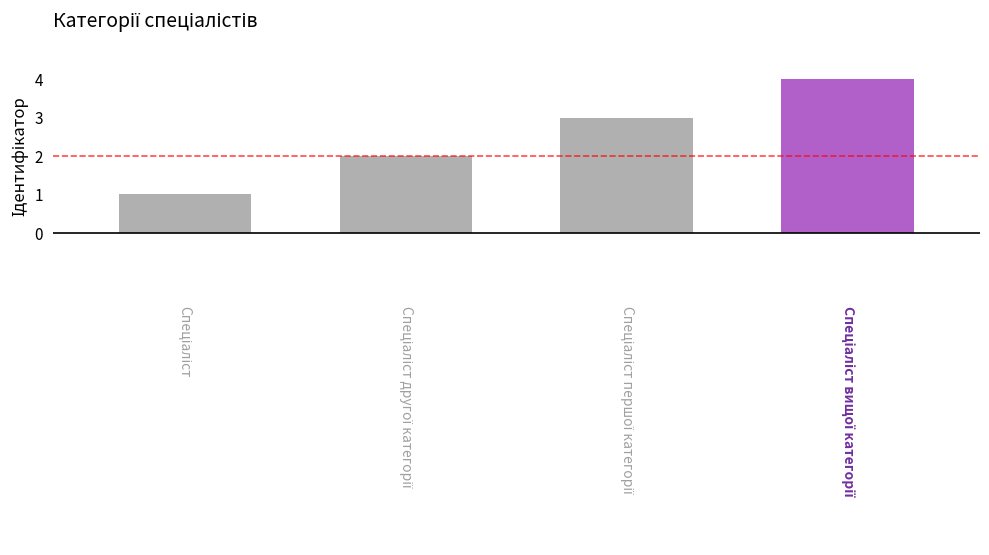

What is the difference between the maximum and minimum values?

3